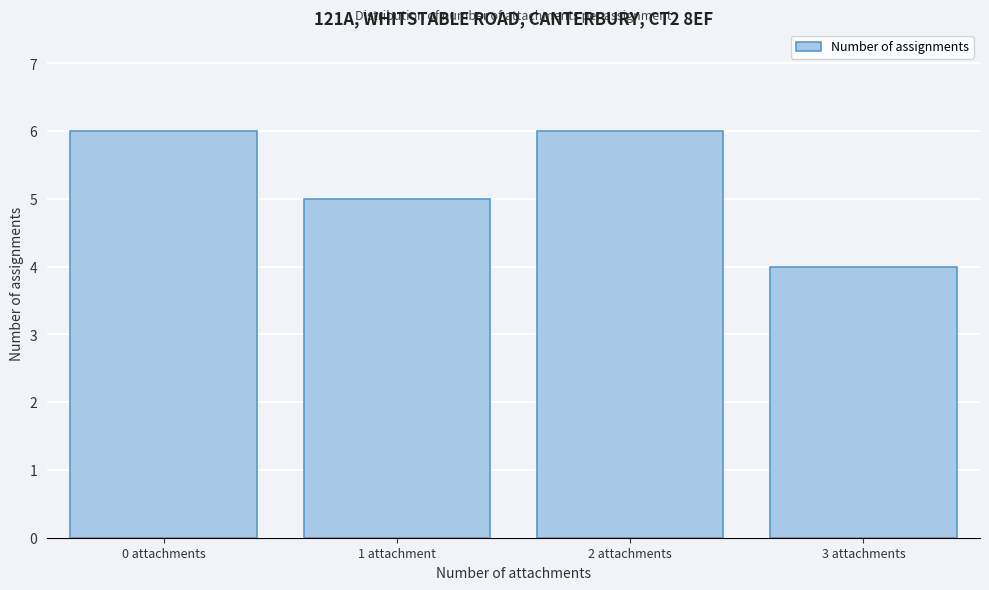

Reading left to right, list all the values displayed in this chart.

0 attachments=6	1 attachment=5	2 attachments=6	3 attachments=4